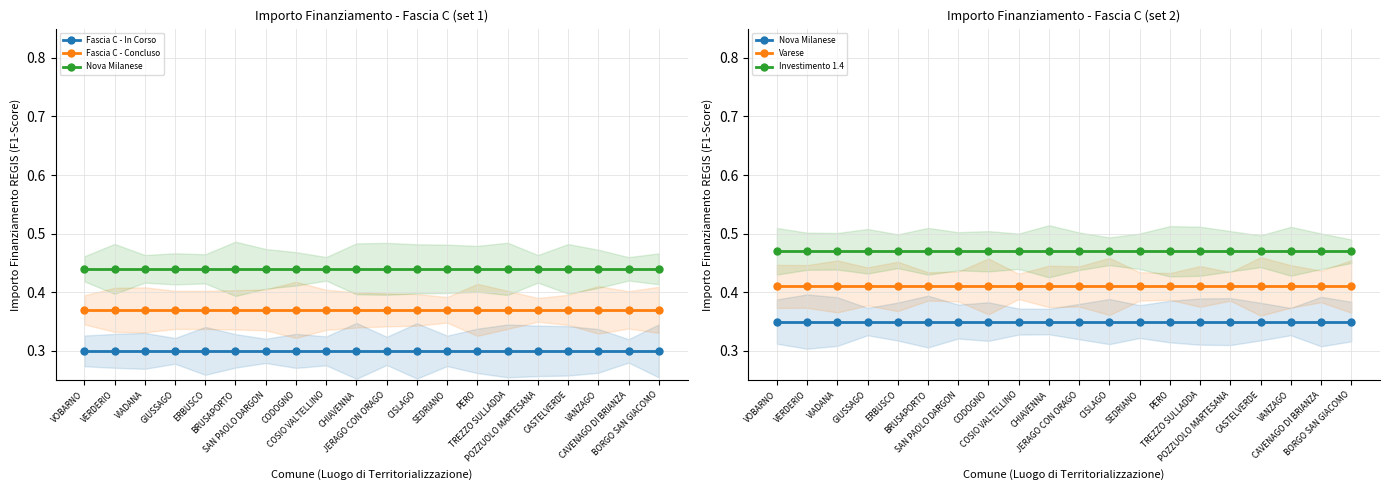

Reading left to right, list all the values displayed in this chart.

Fascia C - In Corso: 0.3	0.3	0.3	0.3	0.3	0.3	0.3	0.3	0.3	0.3	0.3	0.3	0.3	0.3	0.3	0.3	0.3	0.3	0.3	0.3
Fascia C - Concluso: 0.4	0.4	0.4	0.4	0.4	0.4	0.4	0.4	0.4	0.4	0.4	0.4	0.4	0.4	0.4	0.4	0.4	0.4	0.4	0.4
Nova Milanese: 0.3	0.3	0.3	0.3	0.3	0.3	0.3	0.3	0.3	0.3	0.3	0.3	0.3	0.3	0.3	0.3	0.3	0.3	0.3	0.3
Varese: 0.4	0.4	0.4	0.4	0.4	0.4	0.4	0.4	0.4	0.4	0.4	0.4	0.4	0.4	0.4	0.4	0.4	0.4	0.4	0.4
Investimento 1.4: 0.5	0.5	0.5	0.5	0.5	0.5	0.5	0.5	0.5	0.5	0.5	0.5	0.5	0.5	0.5	0.5	0.5	0.5	0.5	0.5